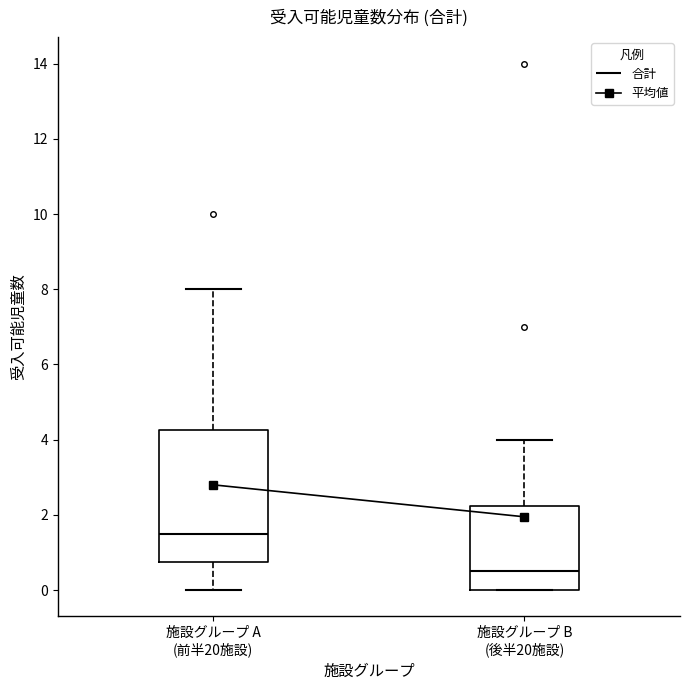

Reading left to right, read every box against the y-axis: the position of its median line, the range the box covers, and the ends of its whiskers. The values are not printed on the chart, so give them approximately, as read against the axis.

施設グループ A (前半20施設): median 1.6, box 0.8 to 4.2, whiskers 0.0 to 8.0
施設グループ B (後半20施設): median 0.6, box 0.0 to 2.2, whiskers 0.0 to 4.0